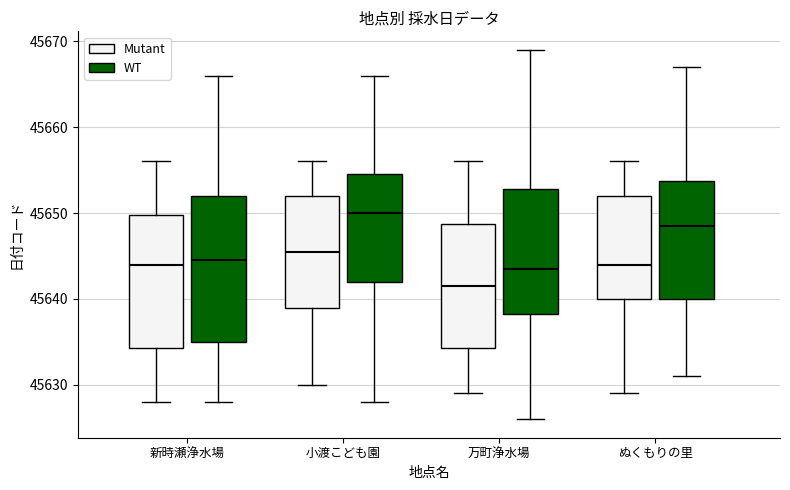

Comparing the boxes themselves (not the whiskers), which one is the tallest?

新時瀬浄水場 (WT)